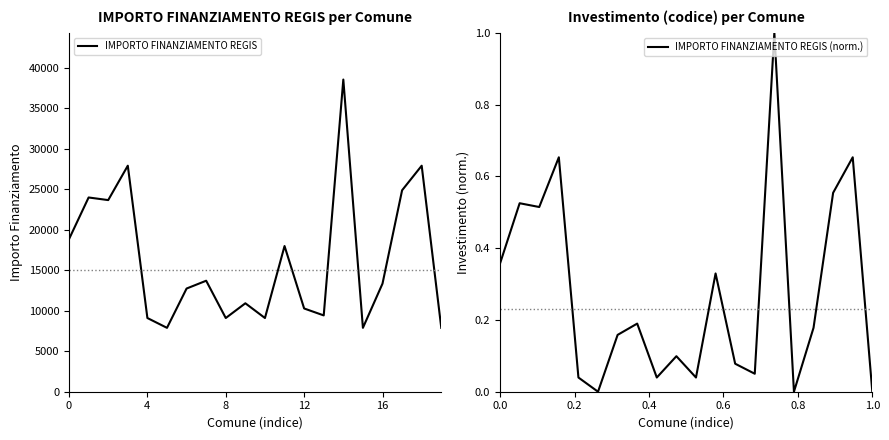

What is the lowest value of the IMPORTO FINANZIAMENTO REGIS series?

7891